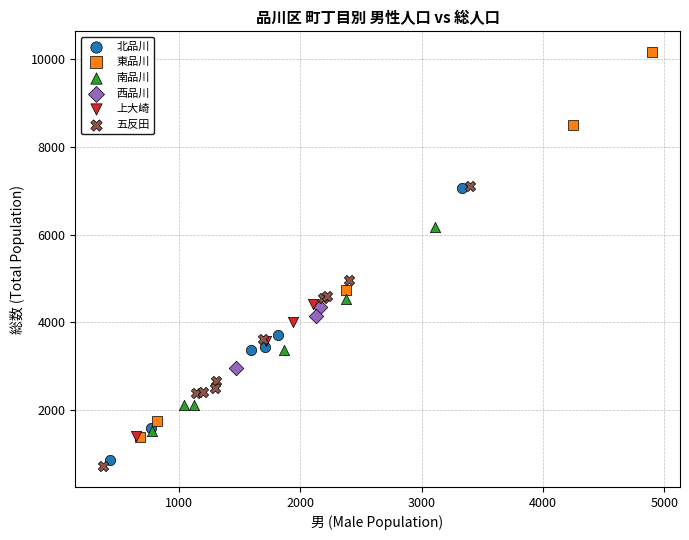

Which series has the widest spread of Y values?

東品川